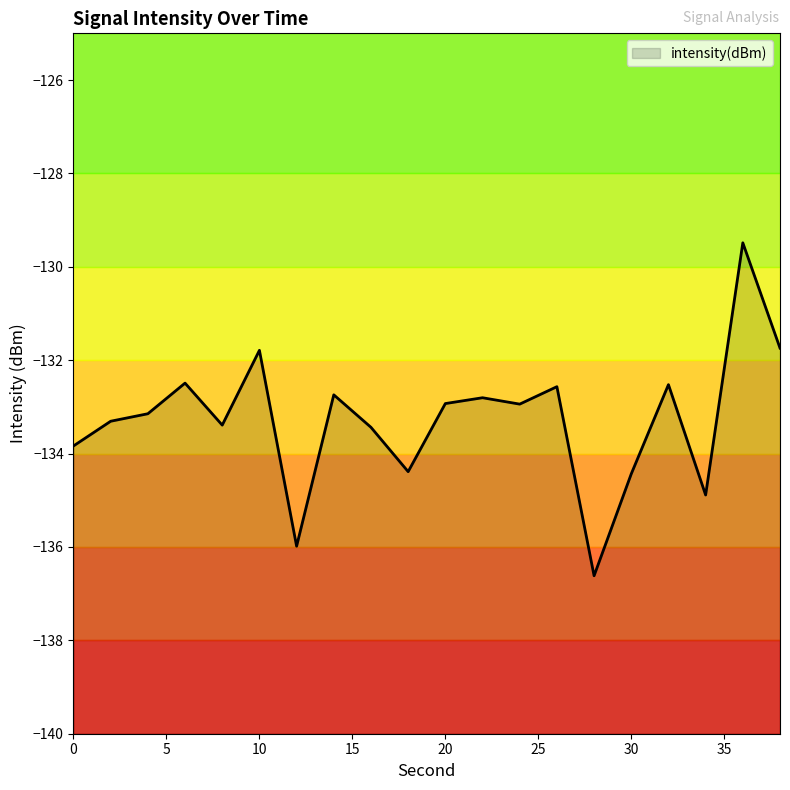

Reading left to right, extract all data points from this chart.

0=-133.8	2=-133.3	4=-133.1	6=-132.5	8=-133.4	10=-131.8	12=-136.0	14=-132.7	16=-133.4	18=-134.4	20=-132.9	22=-132.8	24=-132.9	26=-132.6	28=-136.6	30=-134.4	32=-132.5	34=-134.9	36=-129.5	38=-131.7